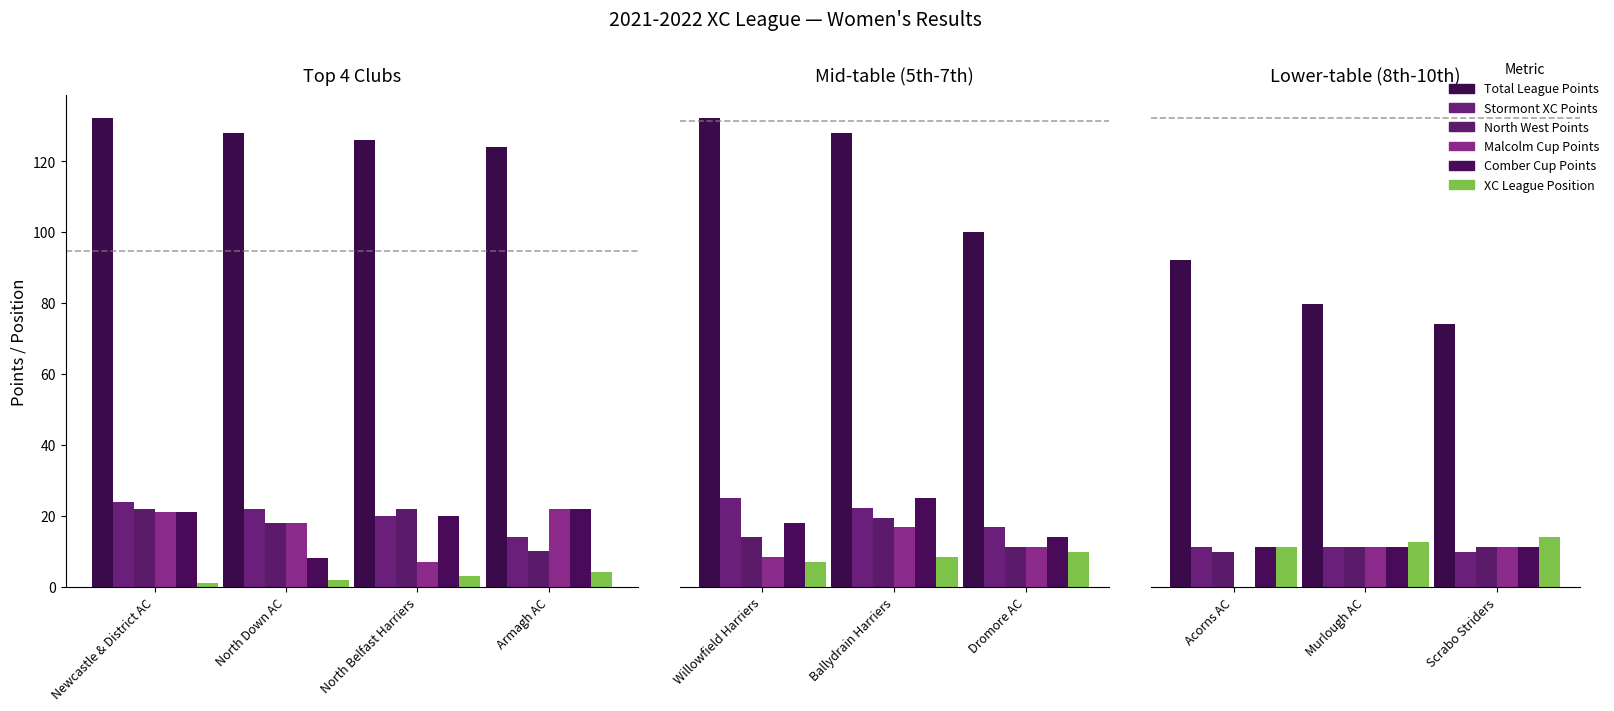

Is it true that Malcolm Cup Points equals 2 at Scrabo Striders?

False